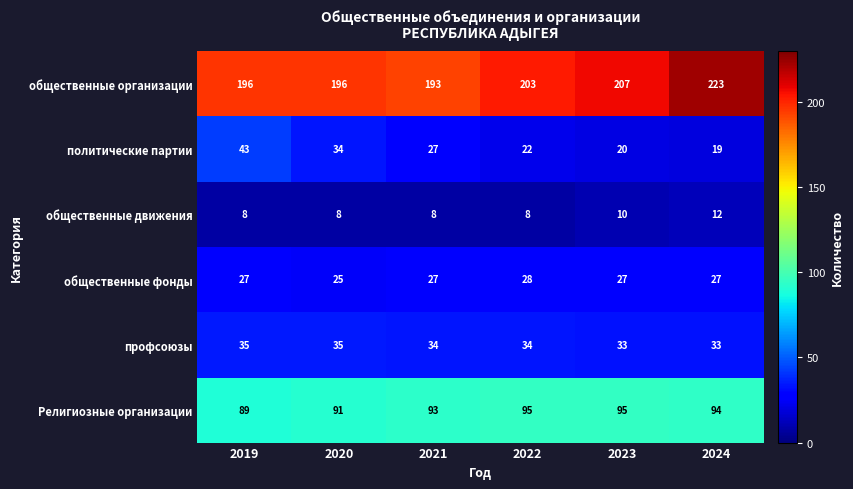

How many data points in профсоюзы are less than 34?

2